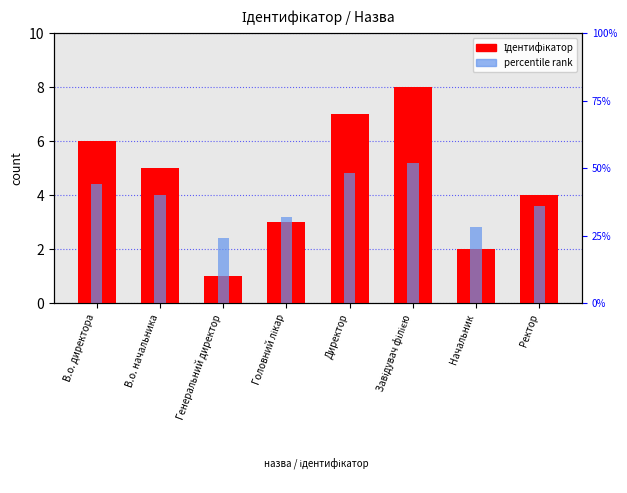

Read the percentile rank value at Головний лікар.

3.2